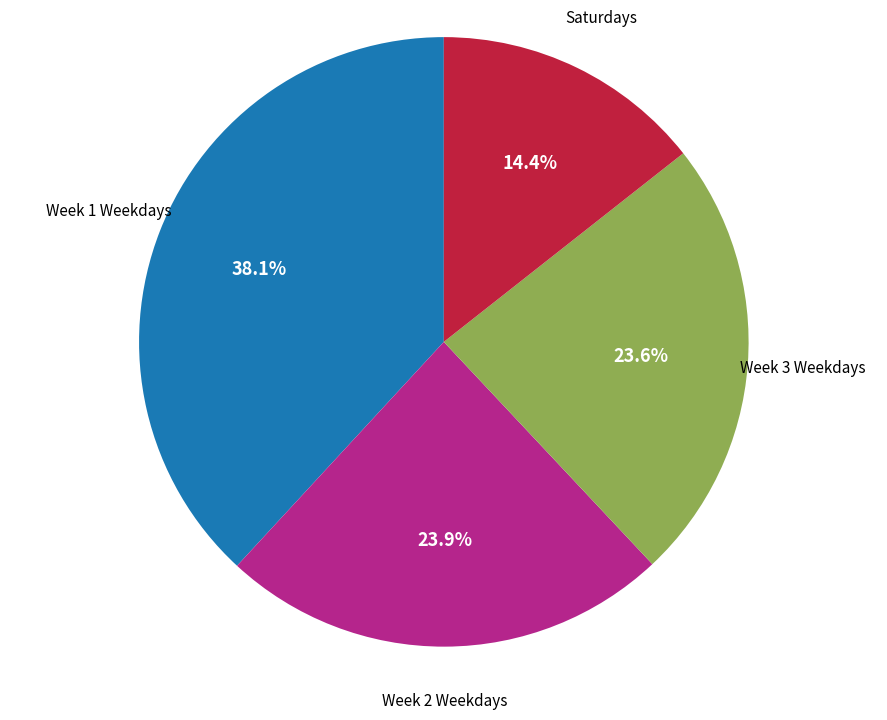

Is there any slice that represents more than half of the pie?

No